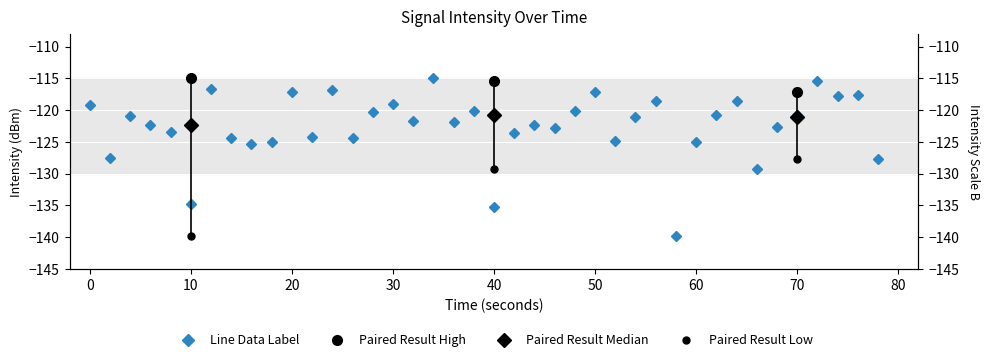

What is the minimum value shown in the chart?

-139.9